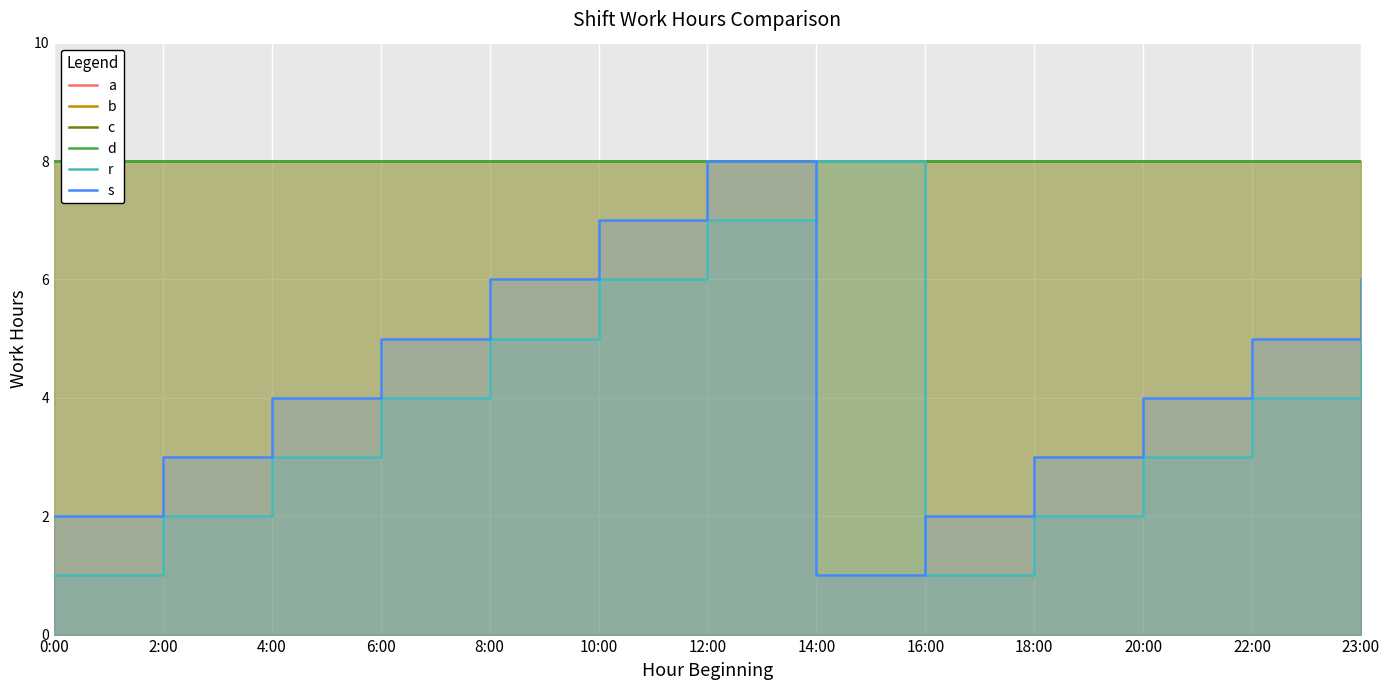

What is the approximate value of r at 14:00?

8